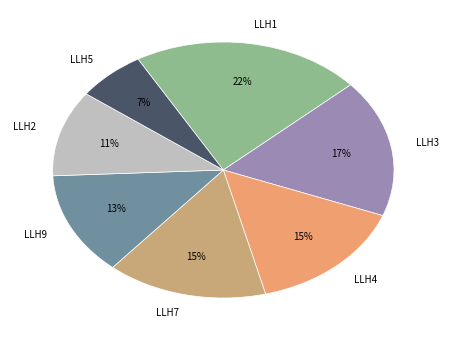

To the nearest percent, what is the difference between the largest and smallest slice percentages?

15%